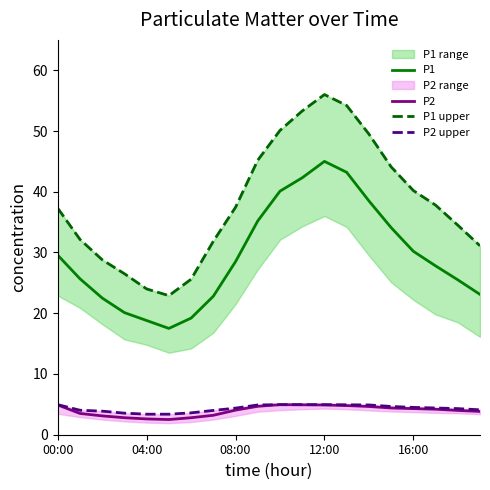

Count the number of data series in this chart.

4